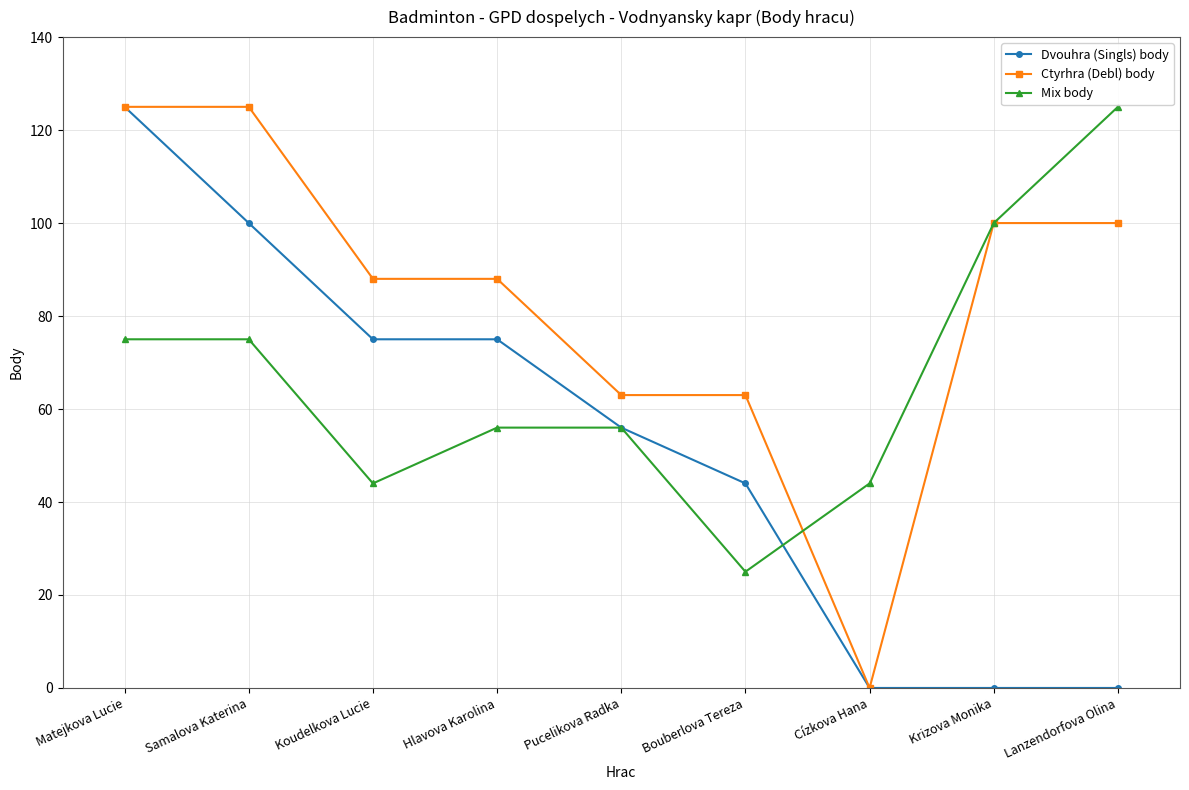

Between Bouberlova Tereza and Lanzendorfova Olina, which series saw the biggest shift?

Mix body